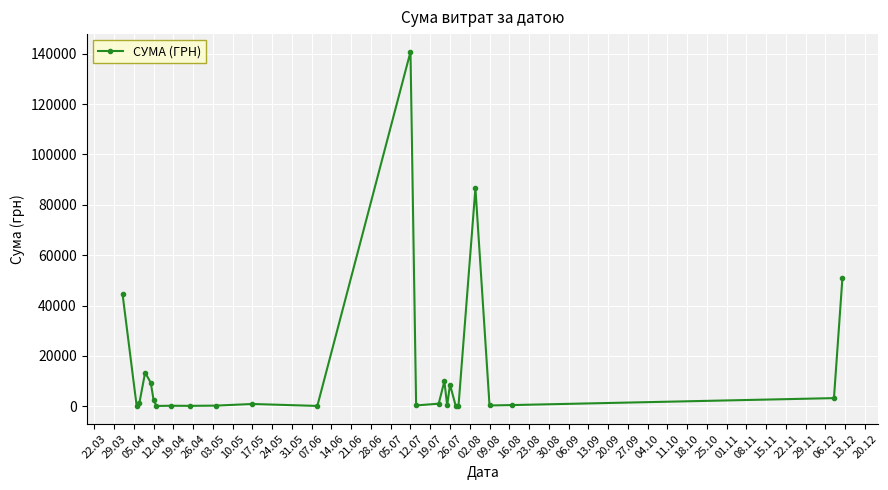

Count the number of data series in this chart.

1